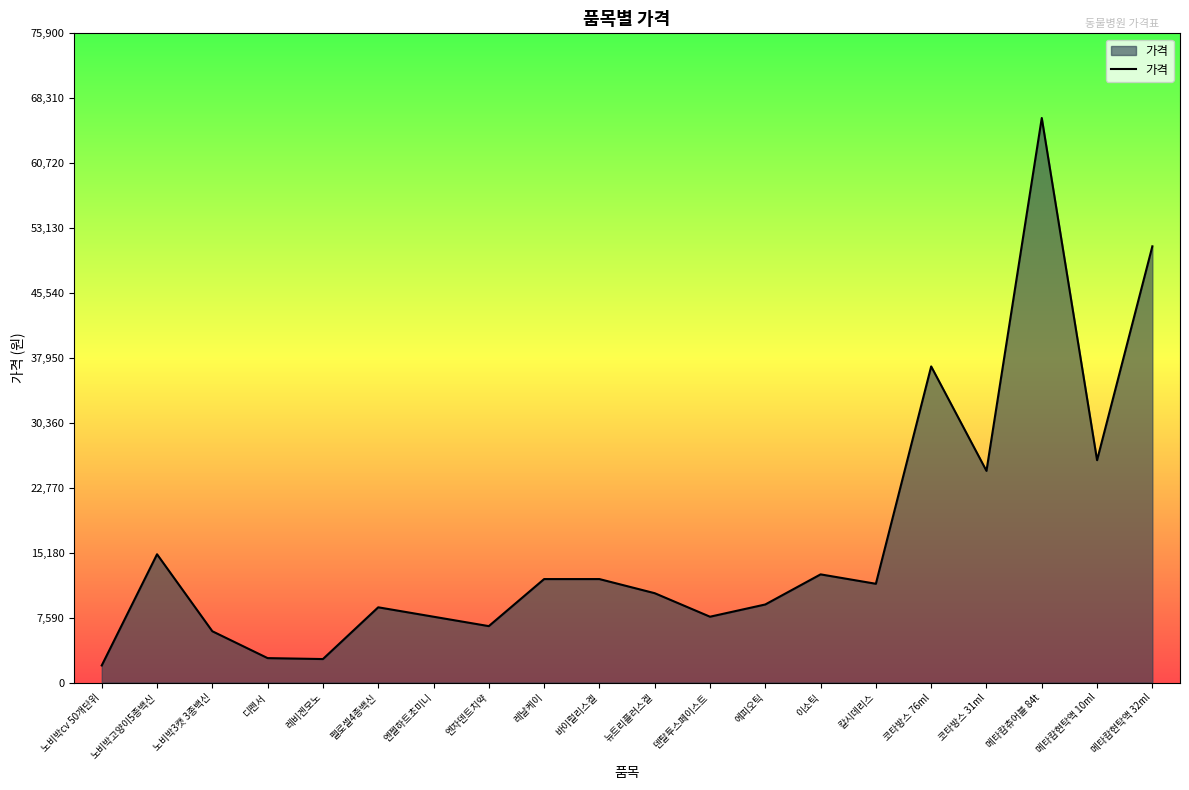

True or false: the data has more than 2 interior local peaks.

True